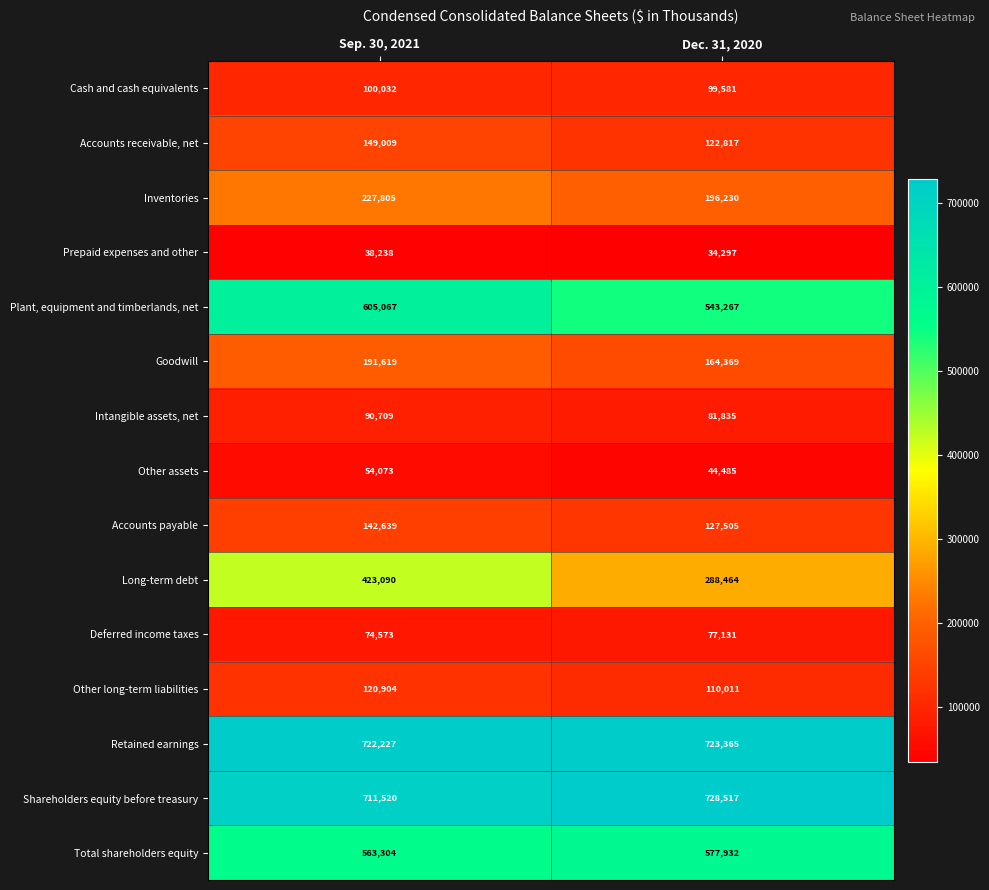

At Sep. 30, 2021, list the series in order from smallest to largest.

Prepaid expenses and other, Other assets, Deferred income taxes, Intangible assets, net, Cash and cash equivalents, Other long-term liabilities, Accounts payable, Accounts receivable, net, Goodwill, Inventories, Long-term debt, Total shareholders equity, Plant, equipment and timberlands, net, Shareholders equity before treasury, Retained earnings